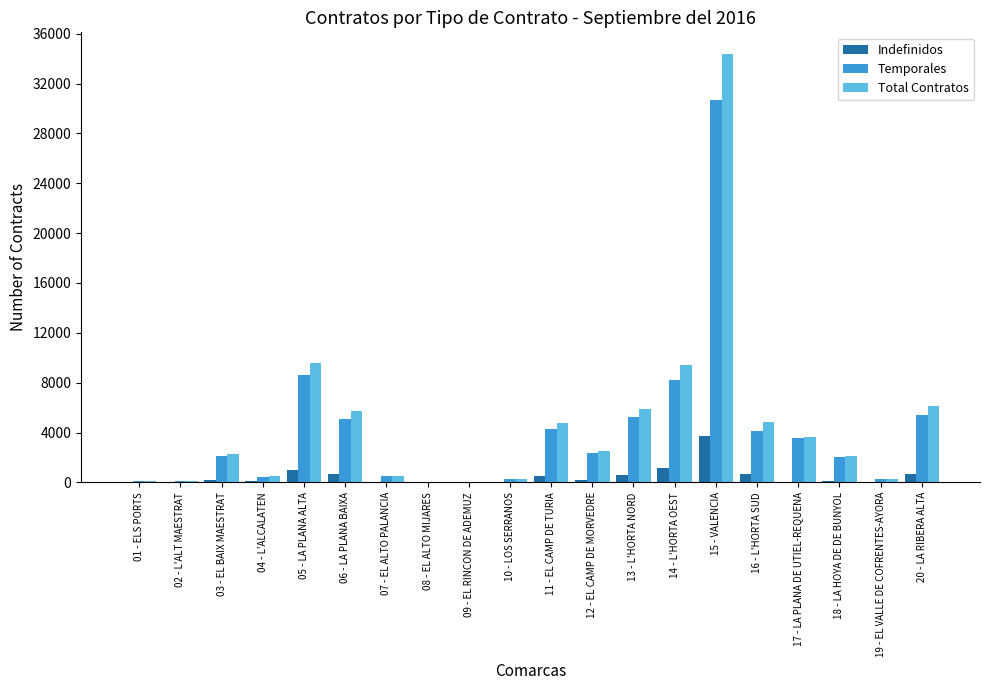

What is the sum of the Total Contratos values at 09 - EL RINCON DE ADEMUZ and 03 - EL BAIX MAESTRAT?

2350